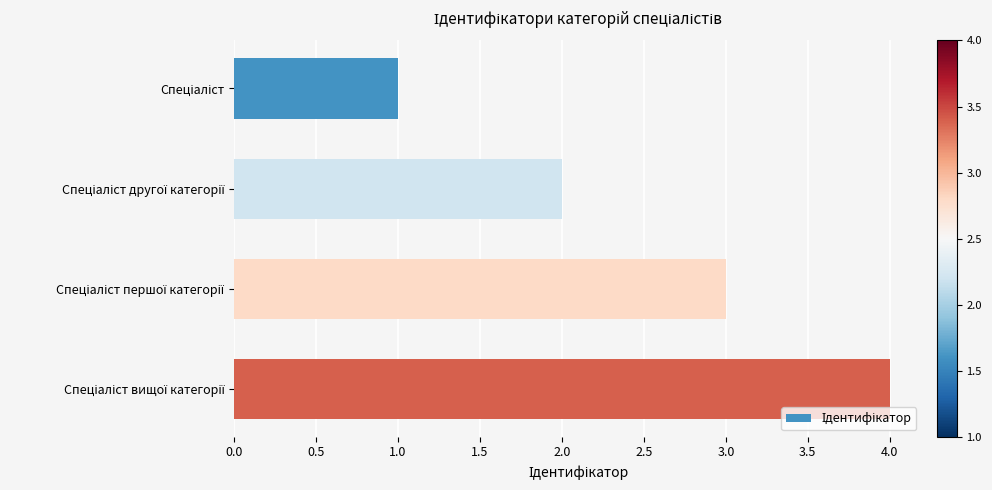

What is the sum of all values?

10